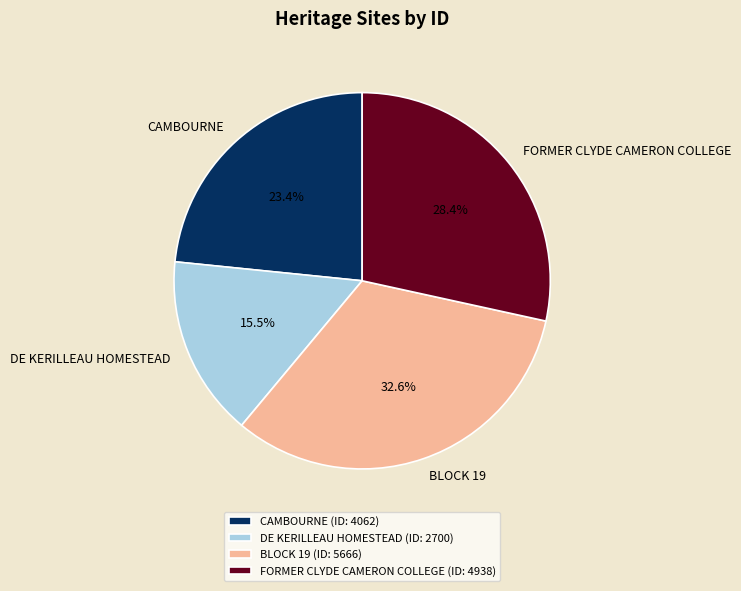

Does FORMER CLYDE CAMERON COLLEGE account for over 50% of the chart?

No